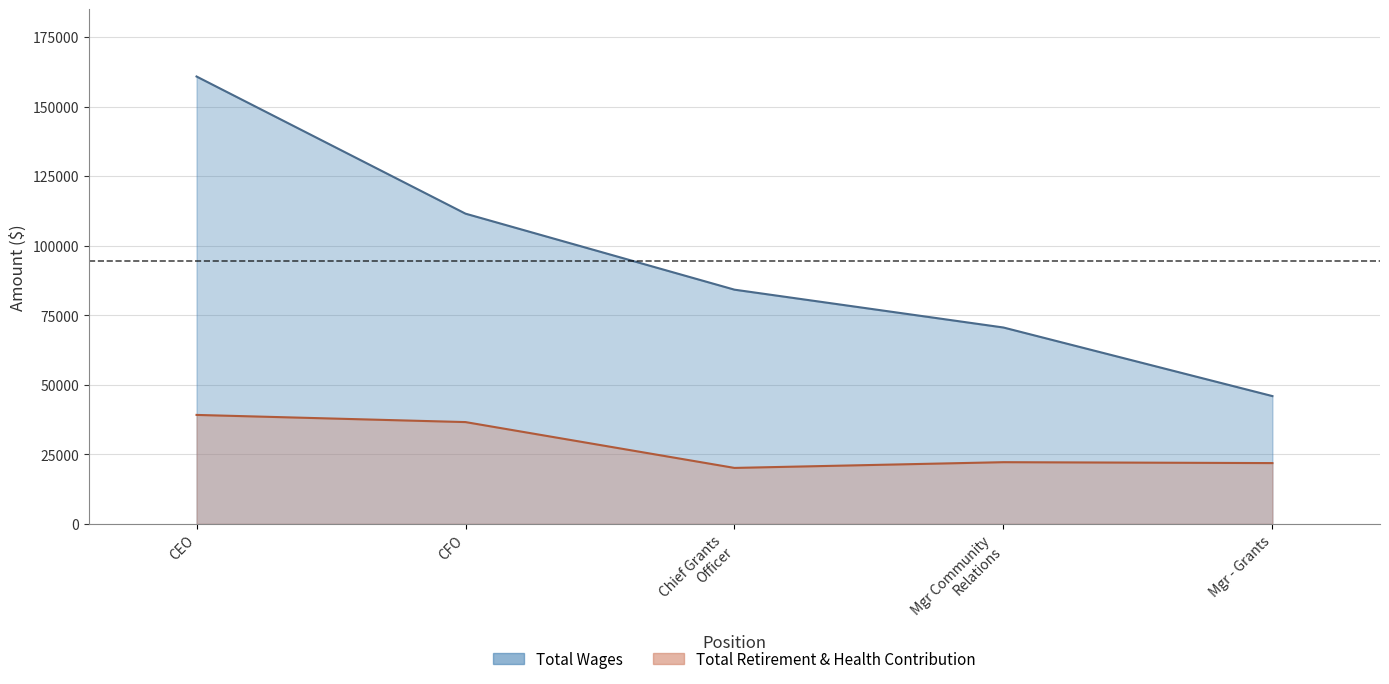

Rank the categories by Total Retirement & Health Contribution value from lowest to highest.

Chief Grants Officer, Mgr - Grants, Mgr Community Relations, CFO, CEO